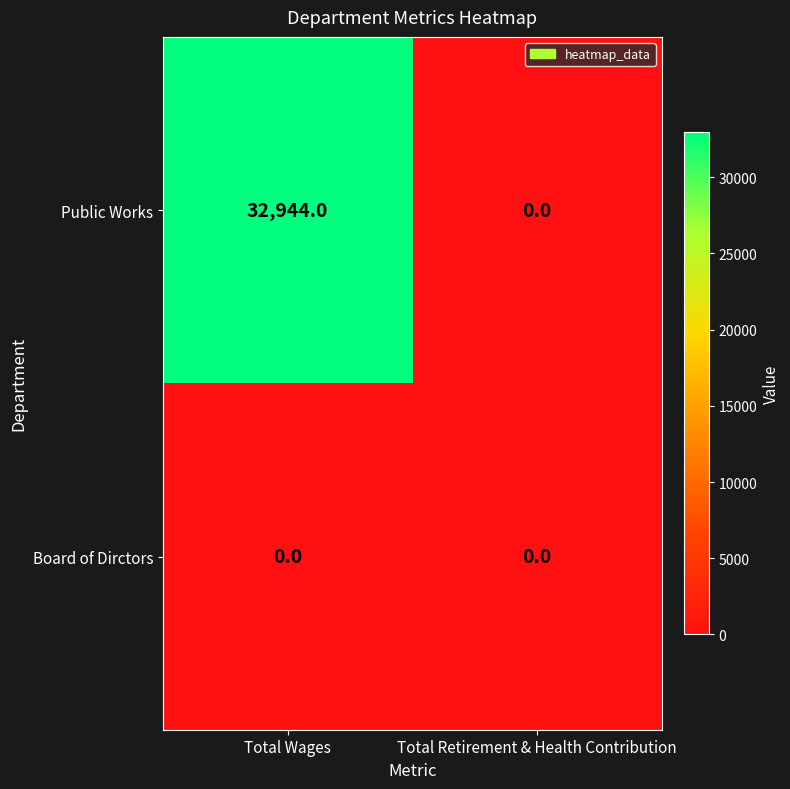

What is the difference between the Public Works values at Total Retirement & Health Contribution and Total Wages?

32944